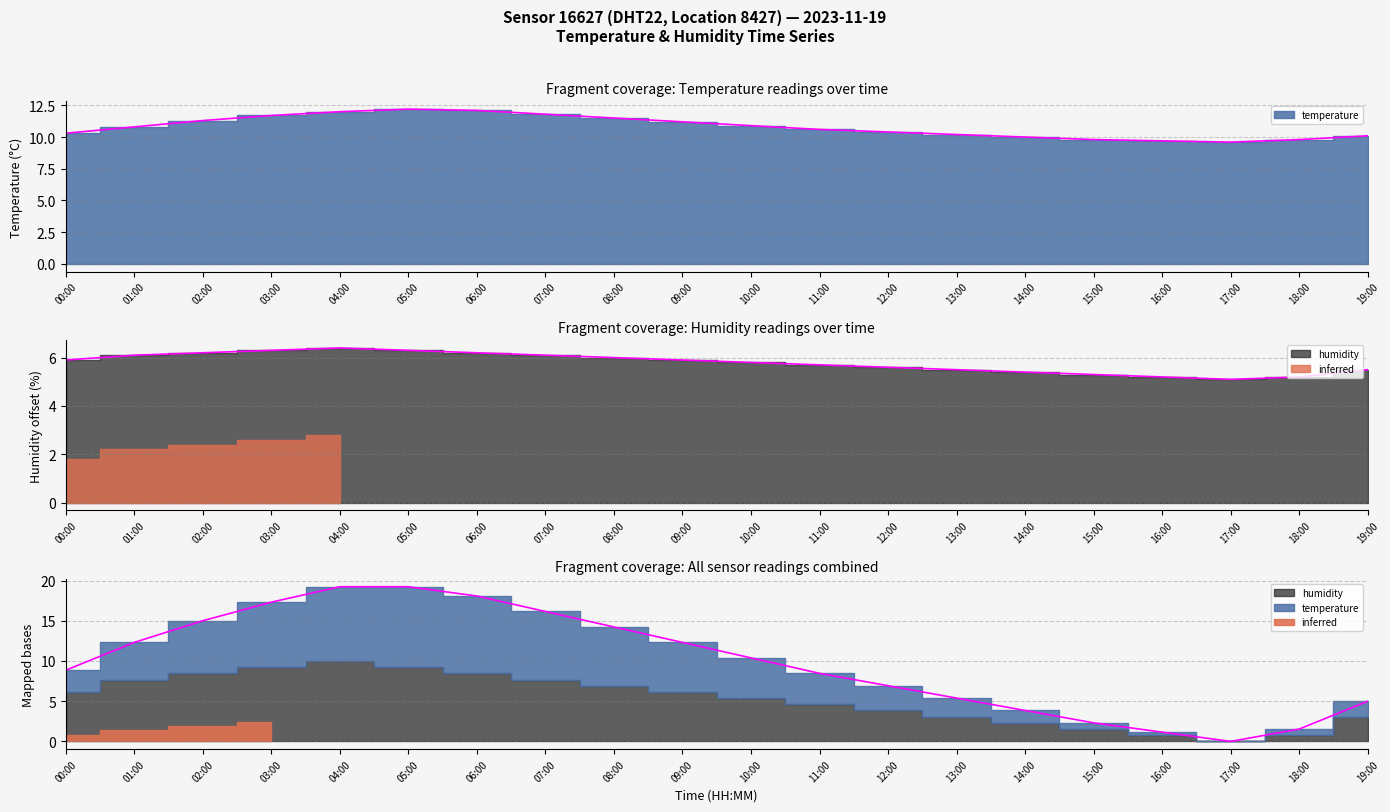

Rank the categories by humidity value from highest to lowest.

04:00, 03:00, 05:00, 02:00, 06:00, 01:00, 07:00, 08:00, 00:00, 09:00, 10:00, 11:00, 12:00, 13:00, 19:00, 14:00, 15:00, 16:00, 18:00, 17:00